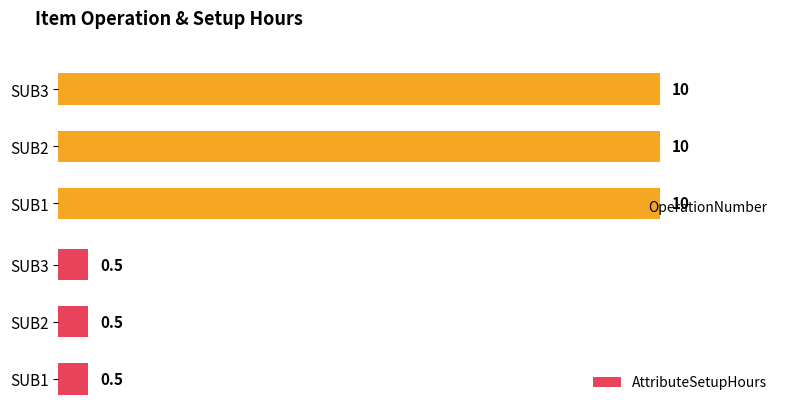

What is the sum of the OperationNumber values at SUB1 and SUB3?

20.0